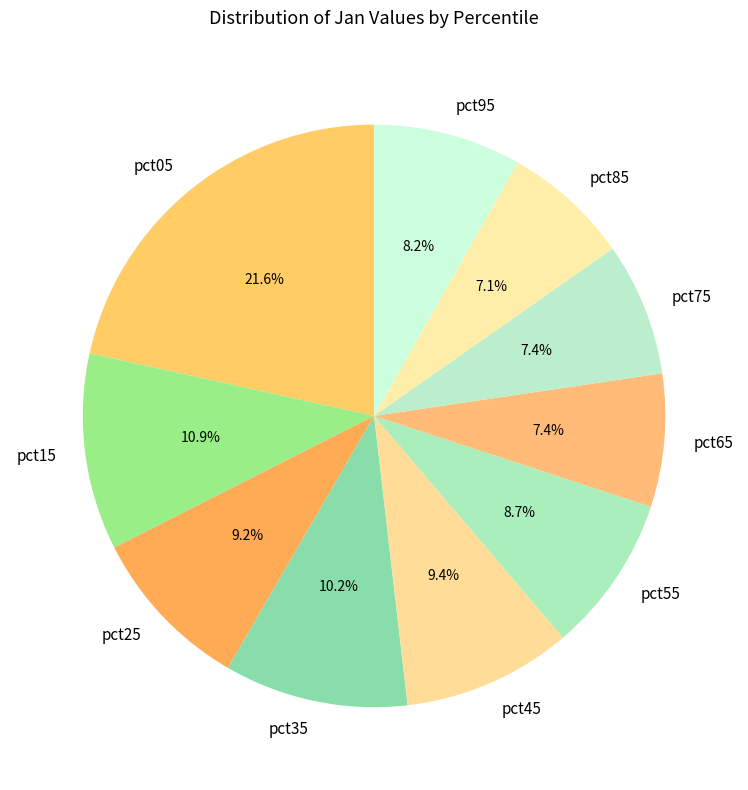

True or false: pct35 accounts for 10% of the total.

True